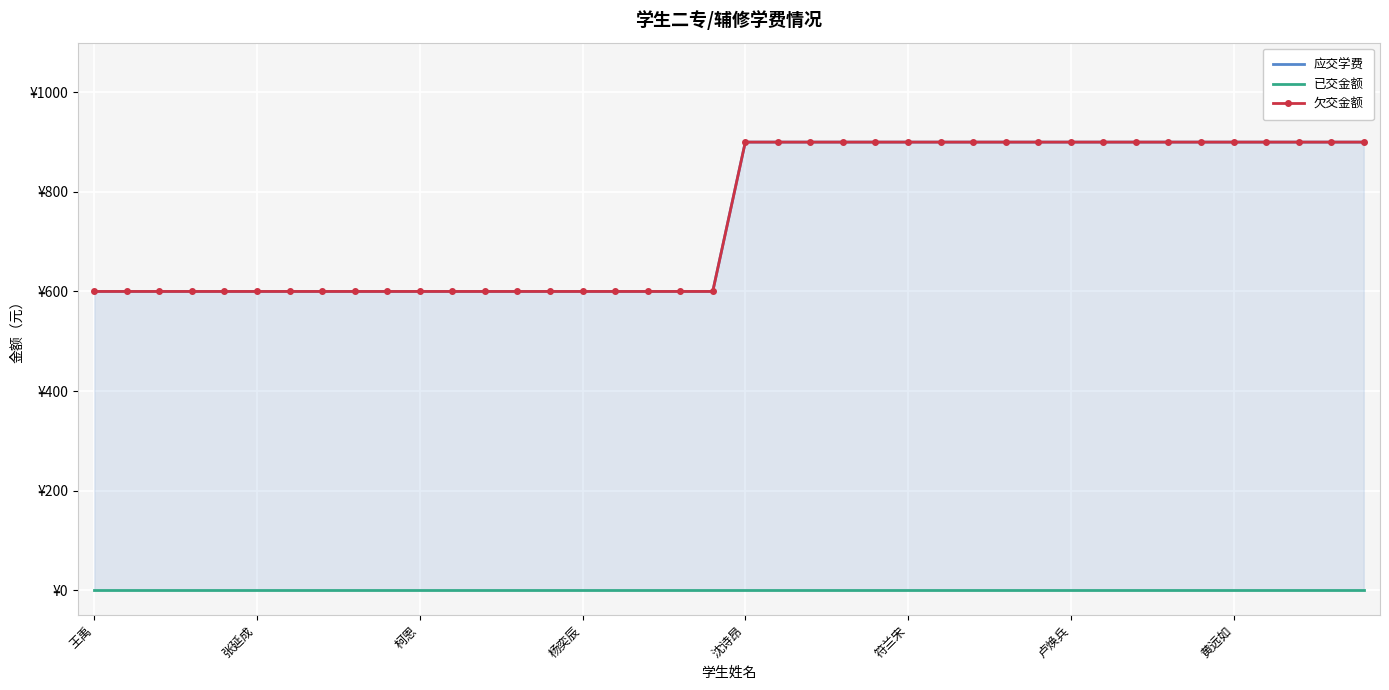

Which series has the largest range (max minus min)?

应交学费